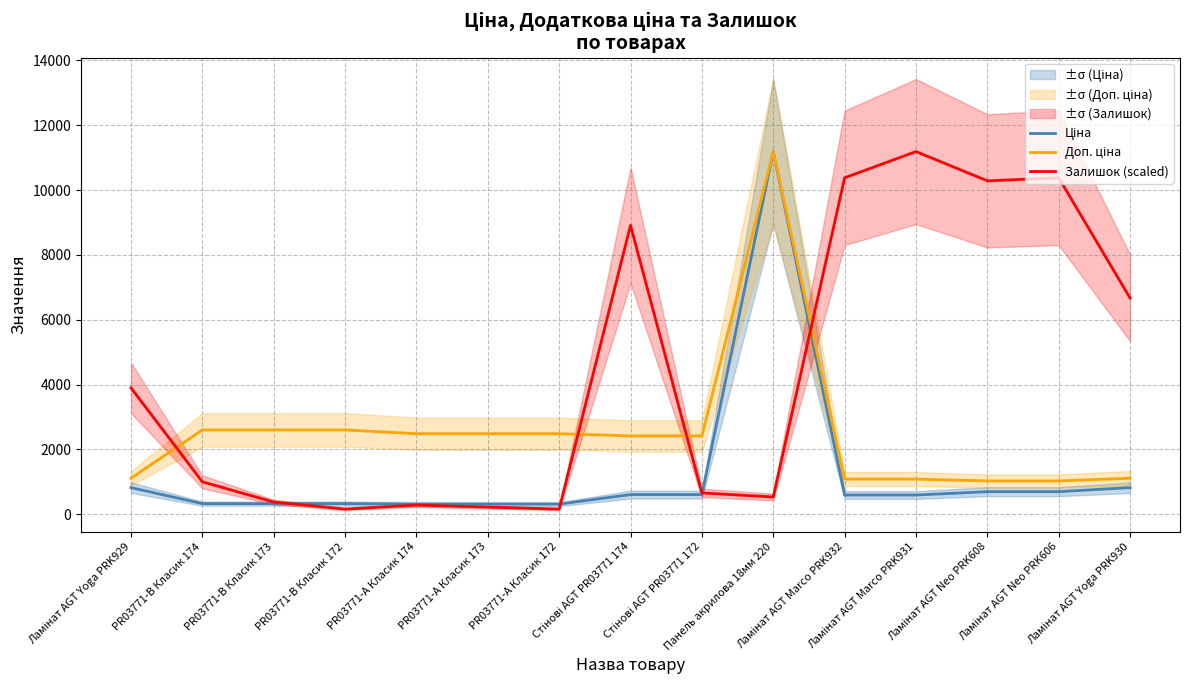

Reading right to left, transcribe all the data shown in this chart.

Ціна: 818.5	693.7	693.7	589.9	589.9	11188.2	603.7	603.7	310.3	310.3	310.3	324.8	324.8	324.8	818.5
Доп. ціна: 1109.2	1024.6	1024.6	1081.7	1081.7	11188.2	2414.8	2414.8	2482.4	2482.4	2482.4	2598.3	2598.3	2598.3	1109.2
Залишок (scaled): 6669.3	10377.9	10284.4	11188.2	10377.9	529.8	654.5	8913.1	155.8	218.2	280.5	155.8	374.0	997.3	3895.6